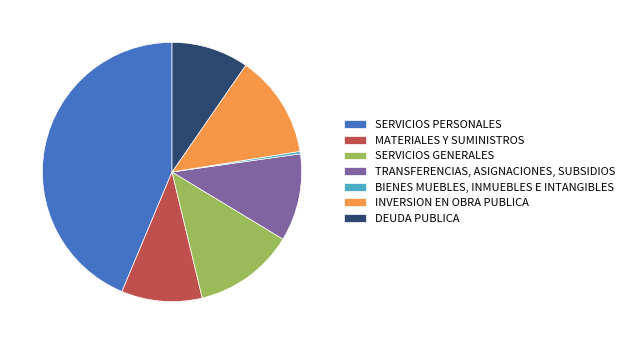

Do INVERSION EN OBRA PUBLICA and TRANSFERENCIAS, ASIGNACIONES, SUBSIDIOS together represent more than half of the pie?

No